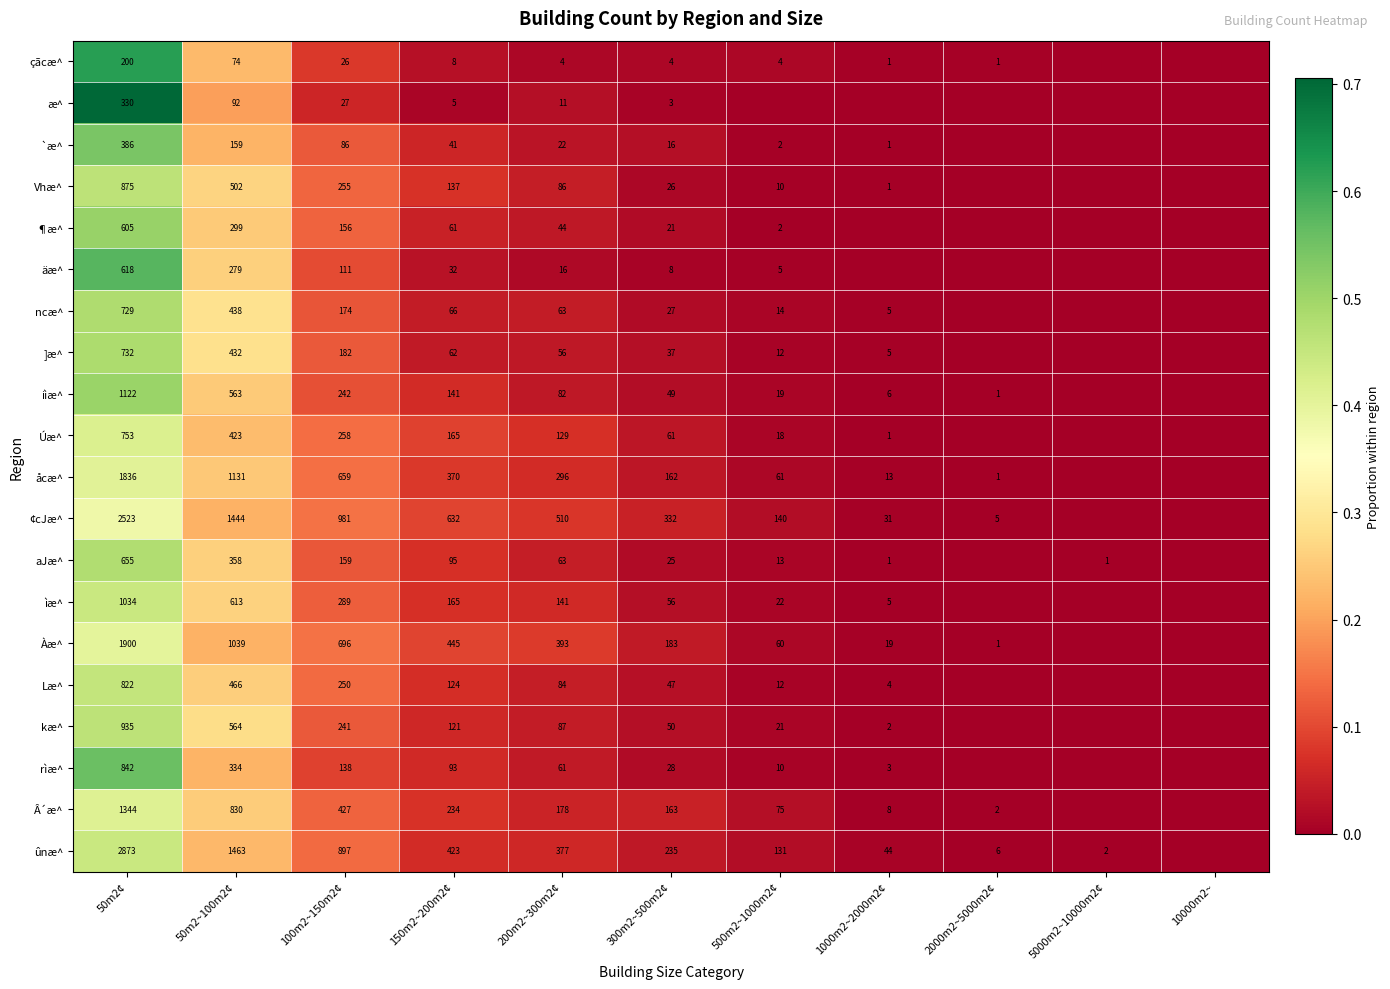

The value of ûnæ^ at 200m2~300m2¢ is 230. True or false?

False